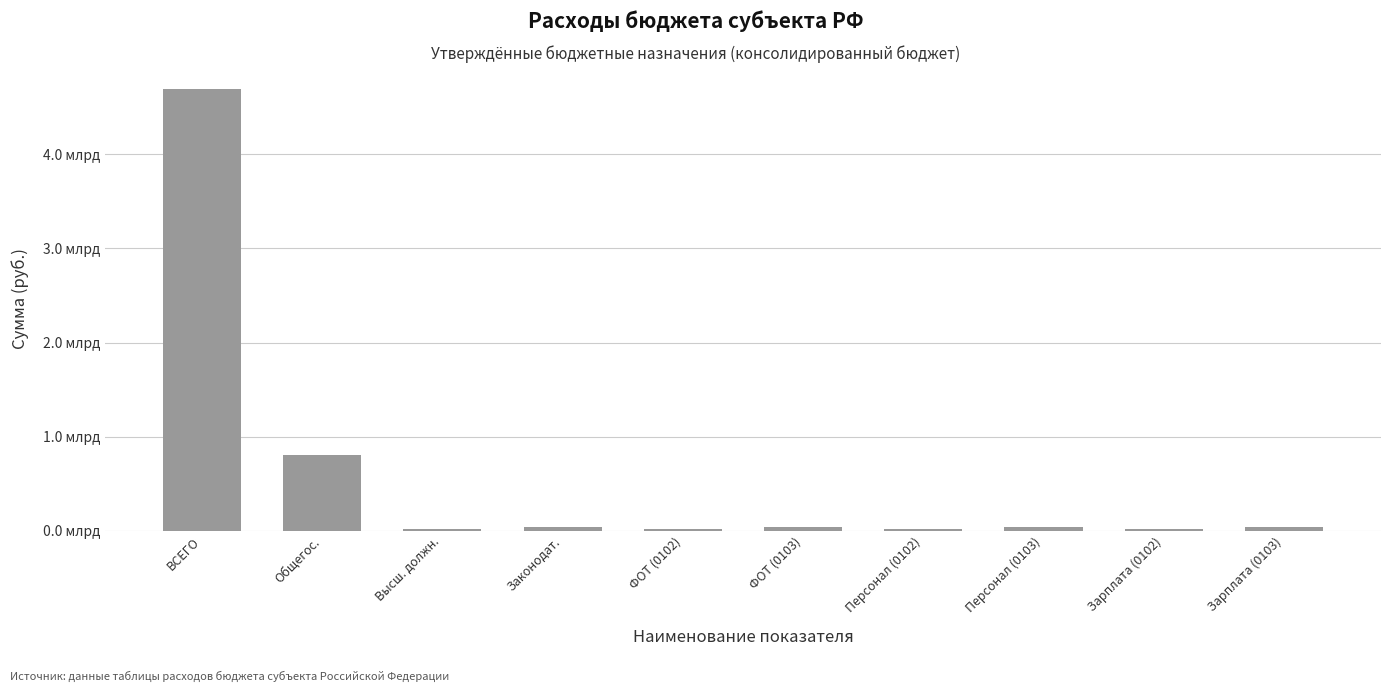

Which label corresponds to the smallest value in the chart?

Зарплата (0102)